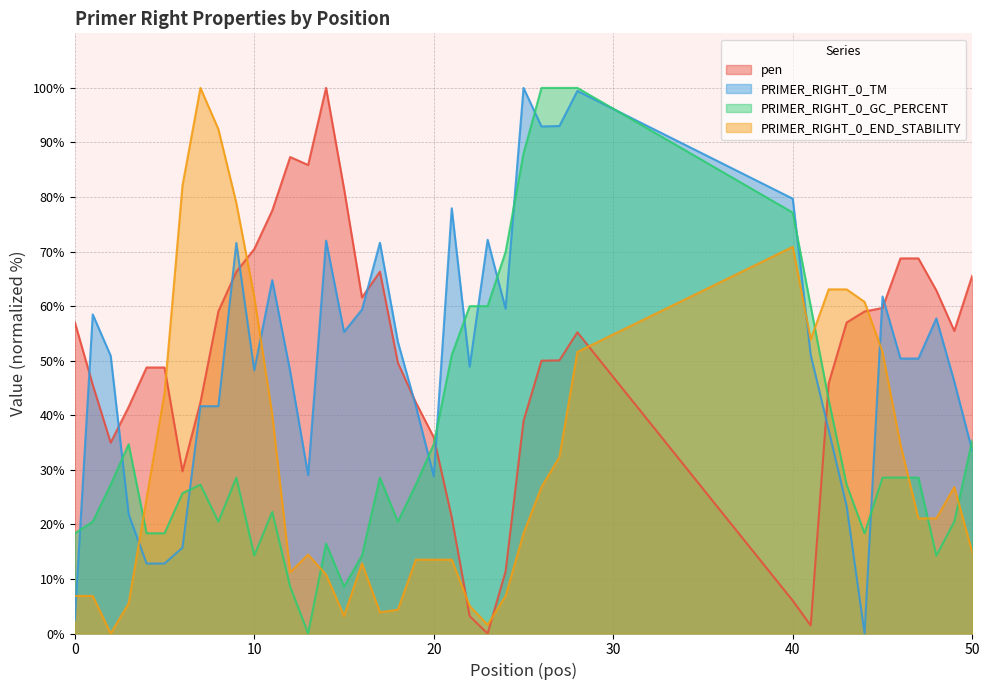

Is it true that PRIMER_RIGHT_0_END_STABILITY equals 17.5 at 14?

False